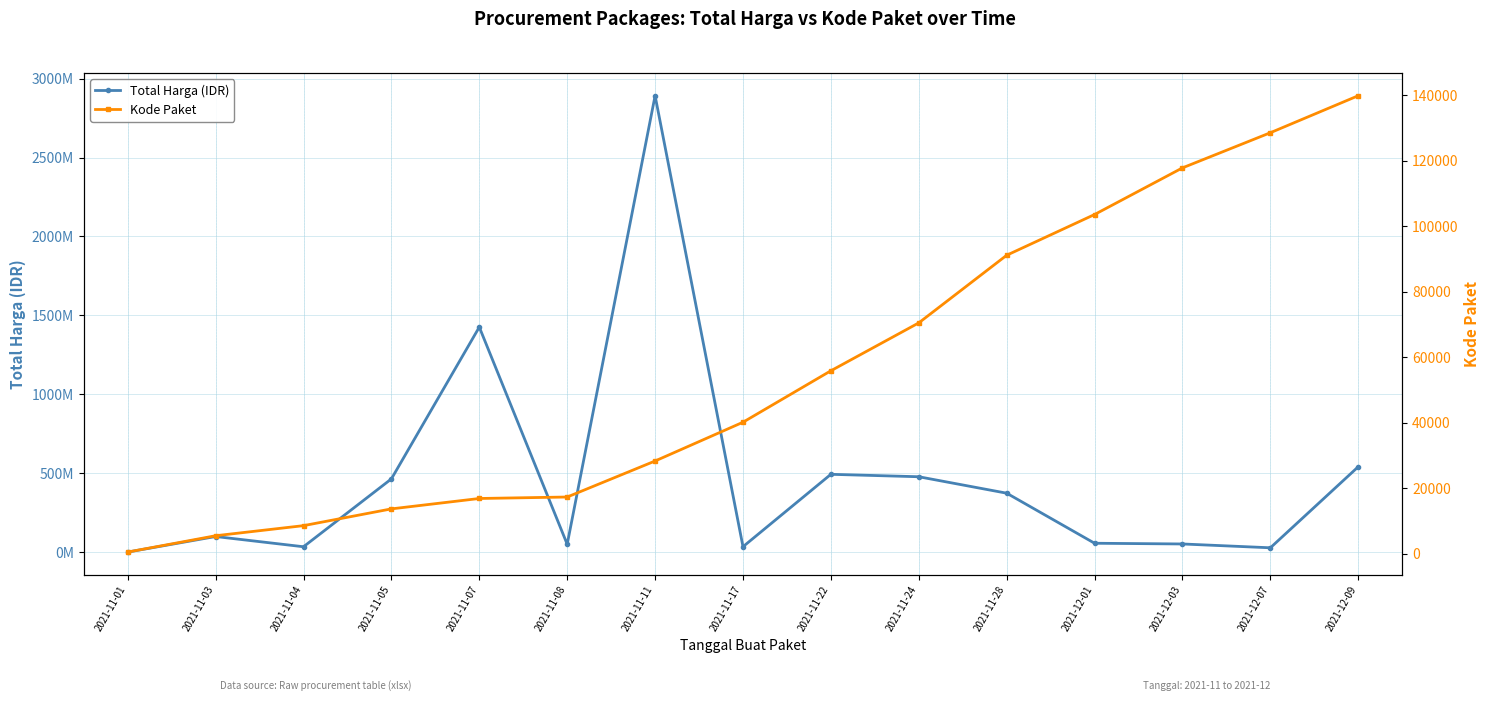

What is the sum of the Total Harga (IDR) values at 2021-11-08 and 2021-11-11?

2941852040